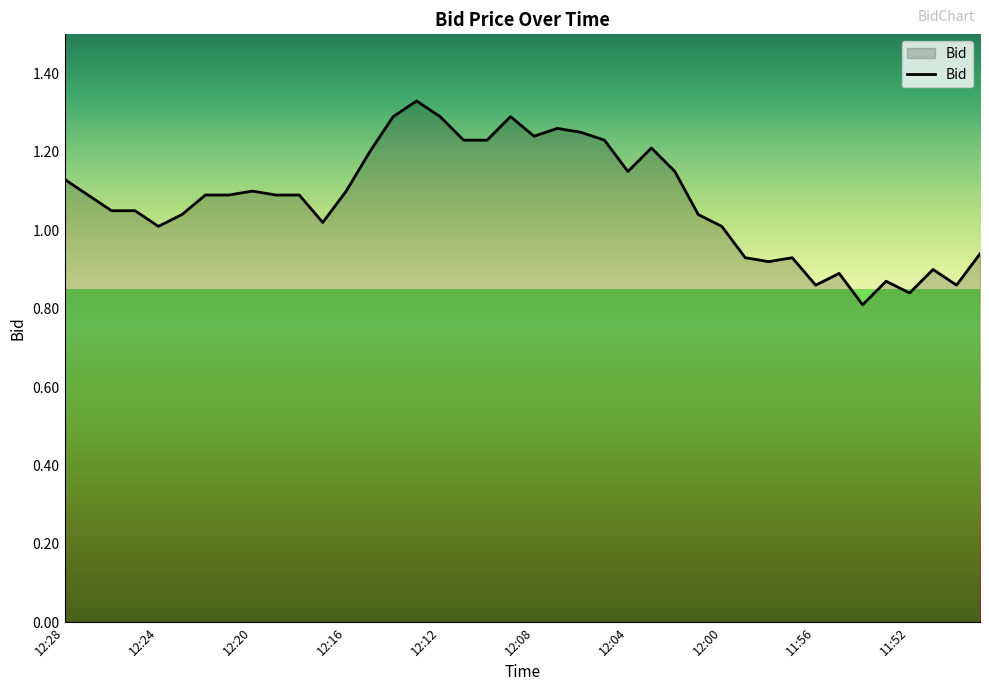

What is the difference between the maximum and minimum values?

0.5